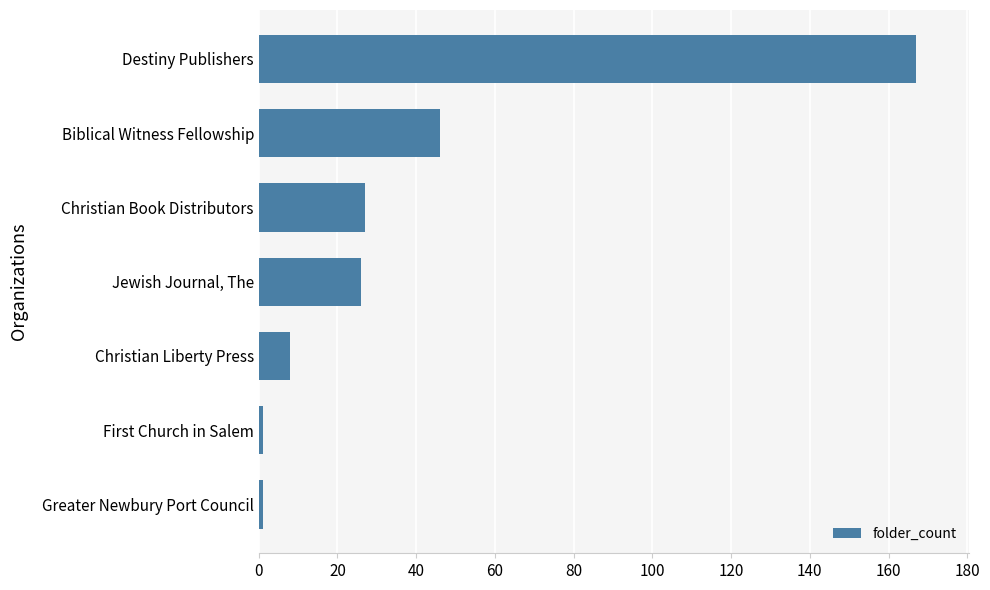

Count the number of data series in this chart.

1